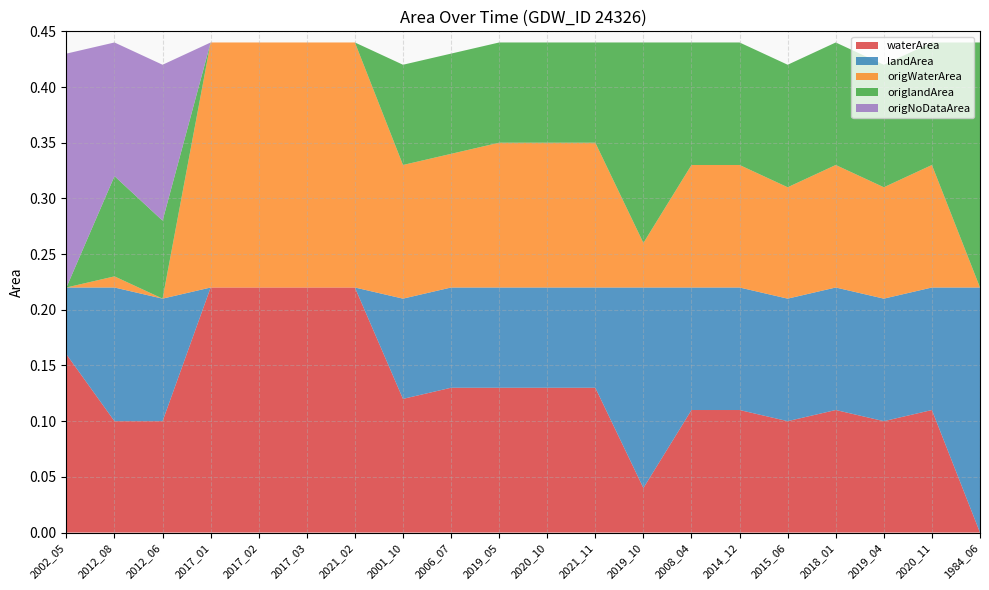

Reading left to right, list all the values displayed in this chart.

waterArea: 2002_05=0.2	2012_08=0.1	2012_06=0.1	2017_01=0.2	2017_02=0.2	2017_03=0.2	2021_02=0.2	2001_10=0.1	2006_07=0.1	2019_05=0.1	2020_10=0.1	2021_11=0.1	2019_10=0.0	2008_04=0.1	2014_12=0.1	2015_06=0.1	2018_01=0.1	2019_04=0.1	2020_11=0.1	1984_06=0.0
landArea: 2002_05=0.1	2012_08=0.1	2012_06=0.1	2017_01=0.0	2017_02=0.0	2017_03=0.0	2021_02=0.0	2001_10=0.1	2006_07=0.1	2019_05=0.1	2020_10=0.1	2021_11=0.1	2019_10=0.2	2008_04=0.1	2014_12=0.1	2015_06=0.1	2018_01=0.1	2019_04=0.1	2020_11=0.1	1984_06=0.2
origWaterArea: 2002_05=0.0	2012_08=0.0	2012_06=0.0	2017_01=0.2	2017_02=0.2	2017_03=0.2	2021_02=0.2	2001_10=0.1	2006_07=0.1	2019_05=0.1	2020_10=0.1	2021_11=0.1	2019_10=0.0	2008_04=0.1	2014_12=0.1	2015_06=0.1	2018_01=0.1	2019_04=0.1	2020_11=0.1	1984_06=0.0
origlandArea: 2002_05=0.0	2012_08=0.1	2012_06=0.1	2017_01=0.0	2017_02=0.0	2017_03=0.0	2021_02=0.0	2001_10=0.1	2006_07=0.1	2019_05=0.1	2020_10=0.1	2021_11=0.1	2019_10=0.2	2008_04=0.1	2014_12=0.1	2015_06=0.1	2018_01=0.1	2019_04=0.1	2020_11=0.1	1984_06=0.2
origNoDataArea: 2002_05=0.2	2012_08=0.1	2012_06=0.1	2017_01=0.0	2017_02=0.0	2017_03=0.0	2021_02=0.0	2001_10=0.0	2006_07=0.0	2019_05=0.0	2020_10=0.0	2021_11=0.0	2019_10=0.0	2008_04=0.0	2014_12=0.0	2015_06=0.0	2018_01=0.0	2019_04=0.0	2020_11=0.0	1984_06=0.0